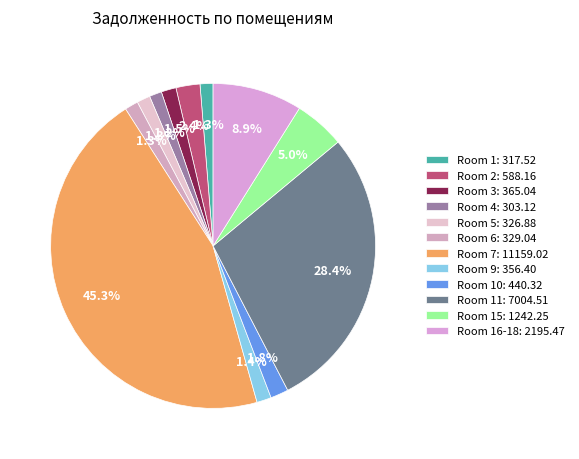

How many segments does this pie chart have?

12